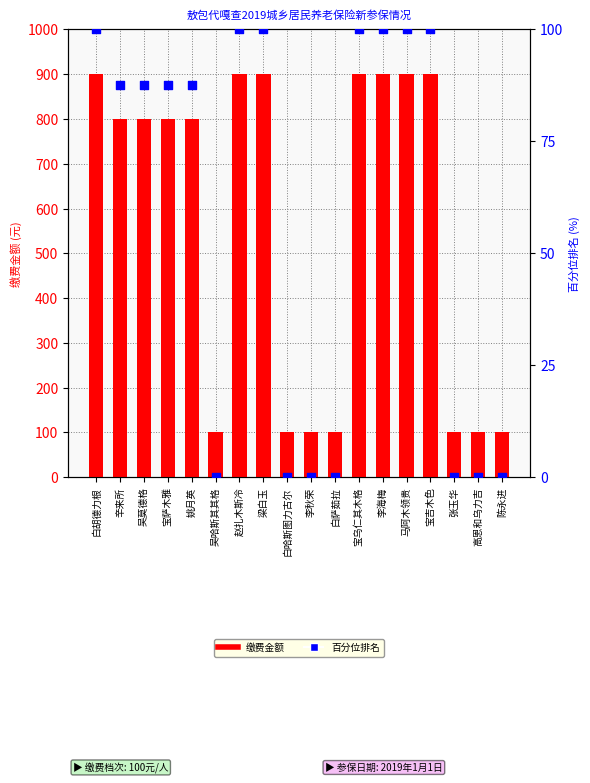

What are all the series names shown in the legend?

缴费金额, 百分位排名